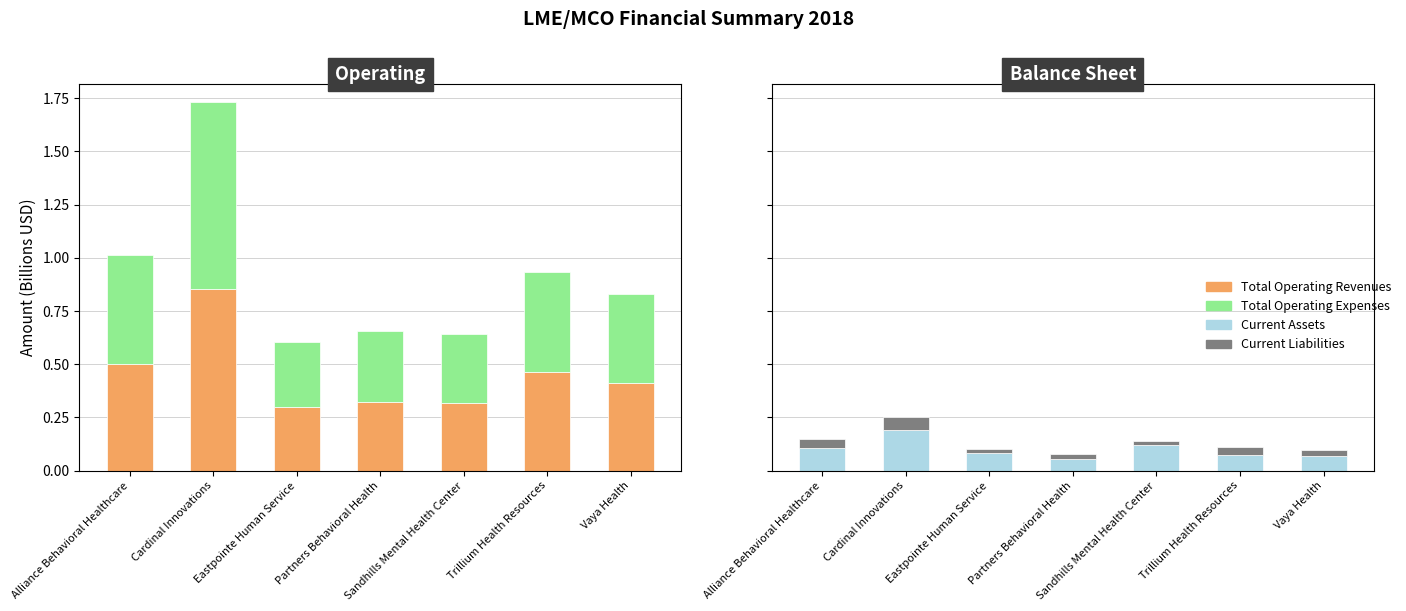

Which series has the largest range (max minus min)?

Total Operating Expenses